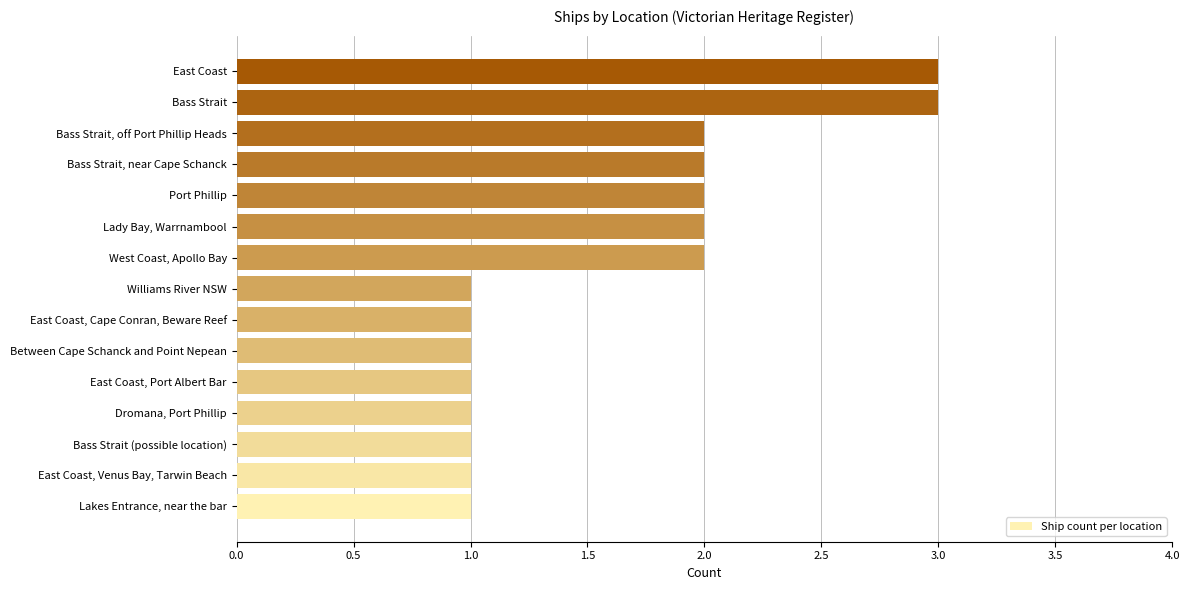

What is the difference between the second highest and second lowest values?

2